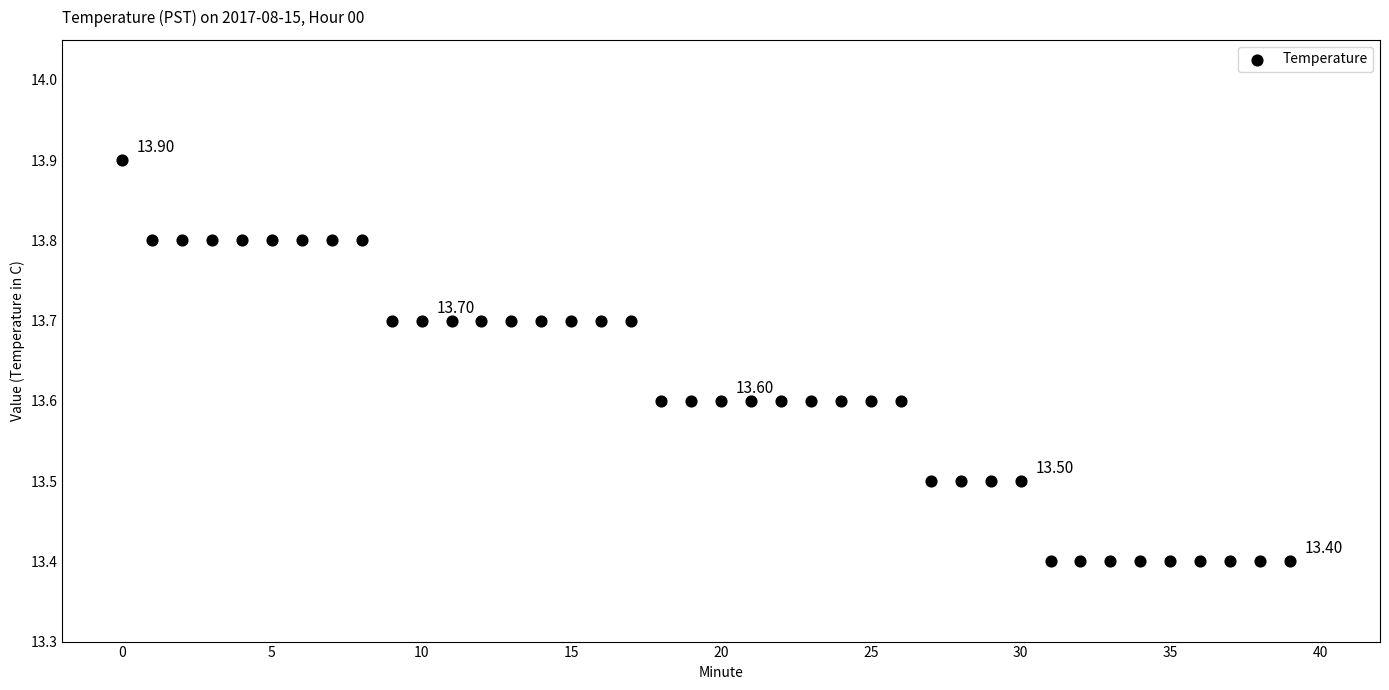

What is the range of Y values (max minus min)?

0.5